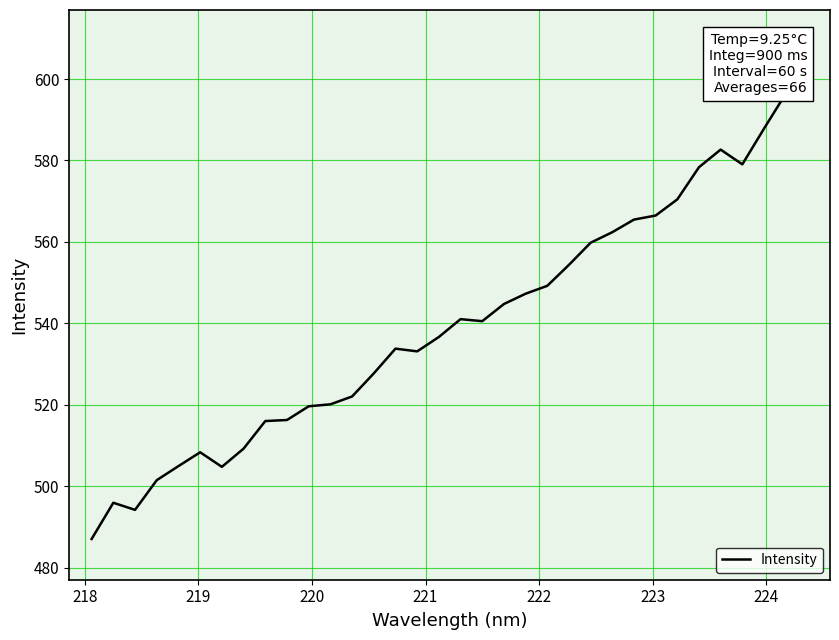

What is the greatest value displayed?

596.9